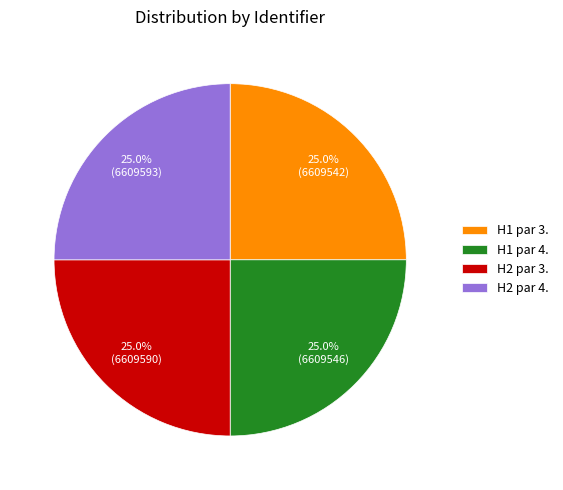

To the nearest percent, what is the average slice percentage?

25%